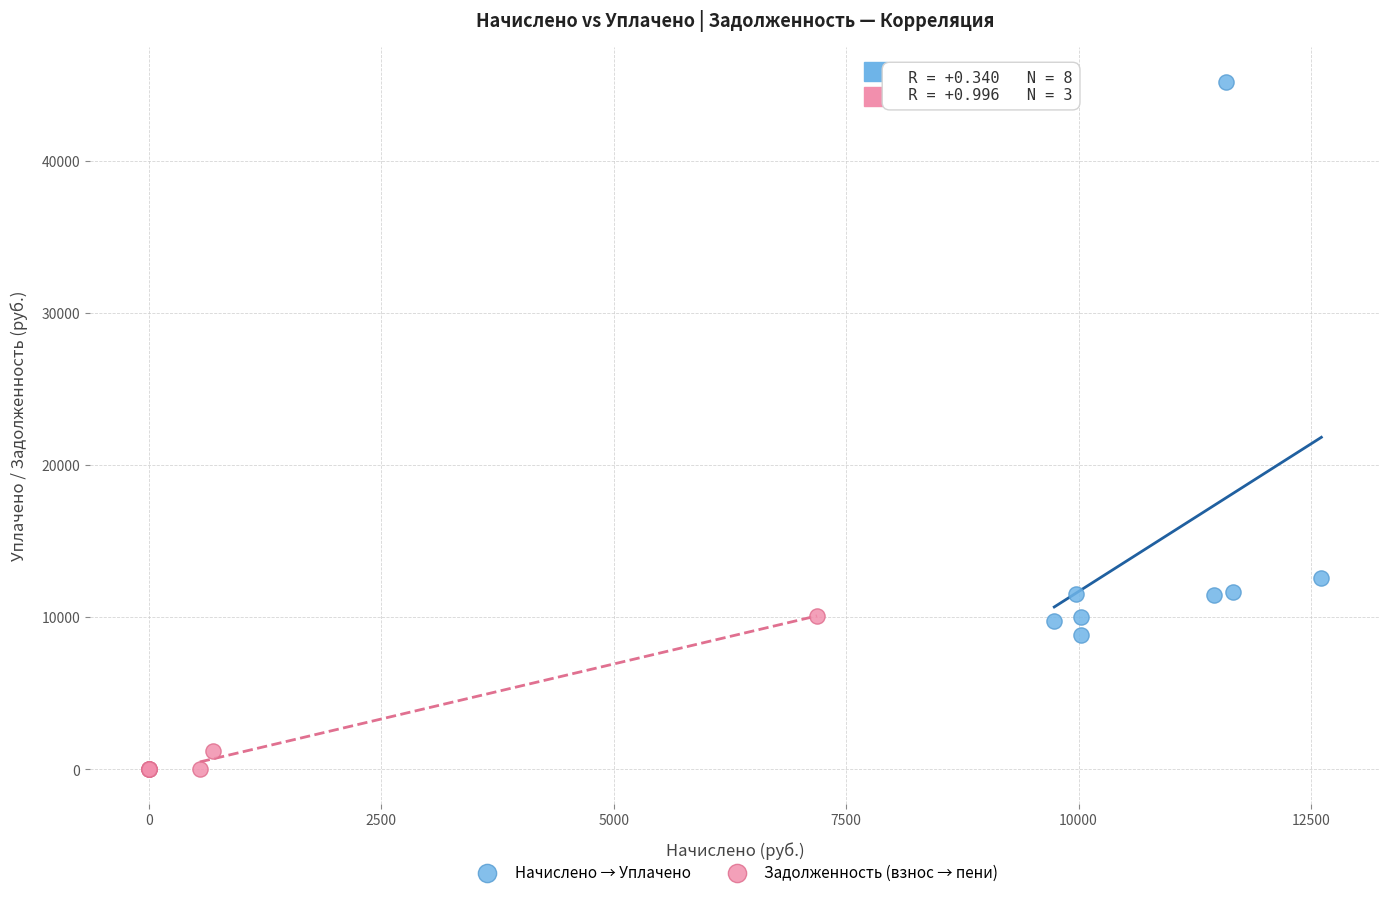

Which series reaches the maximum Y coordinate?

Начислено → Уплачено